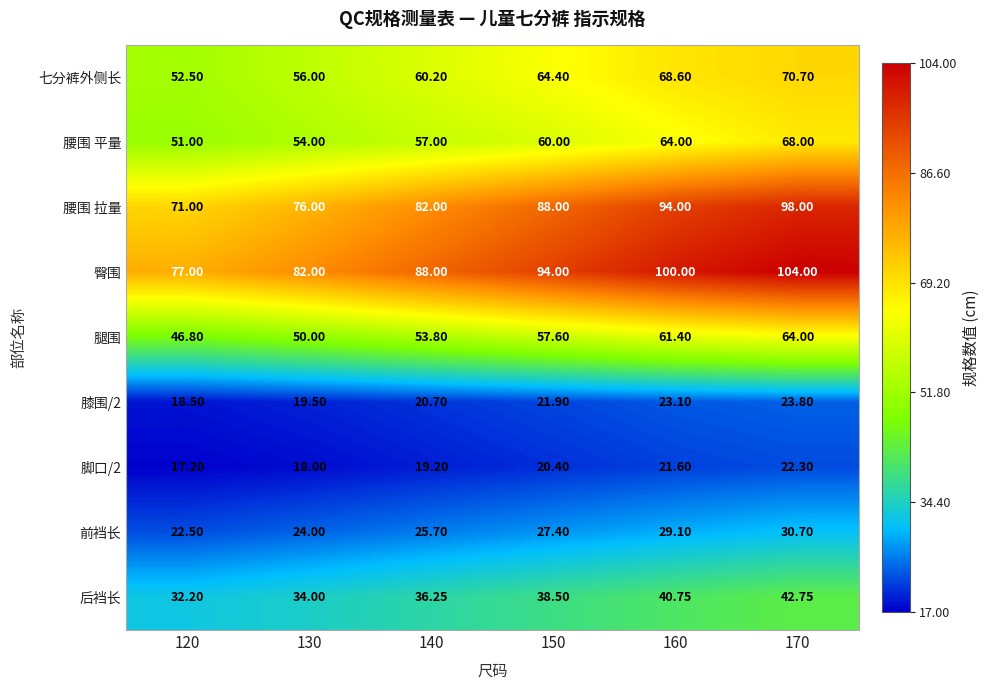

Which series has the largest total across all categories?

臀围